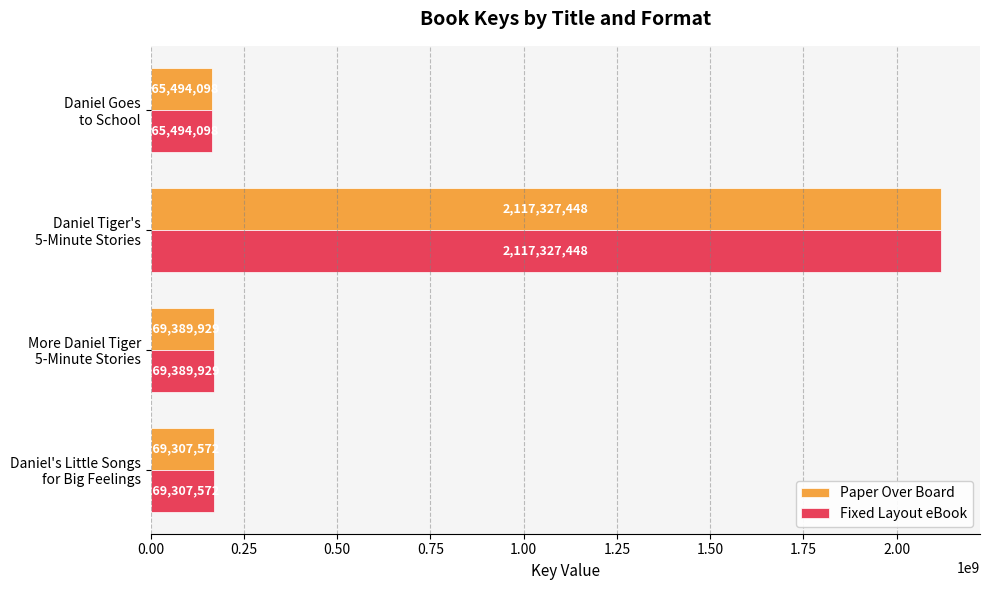

What is the maximum value for Fixed Layout eBook?

2117327448